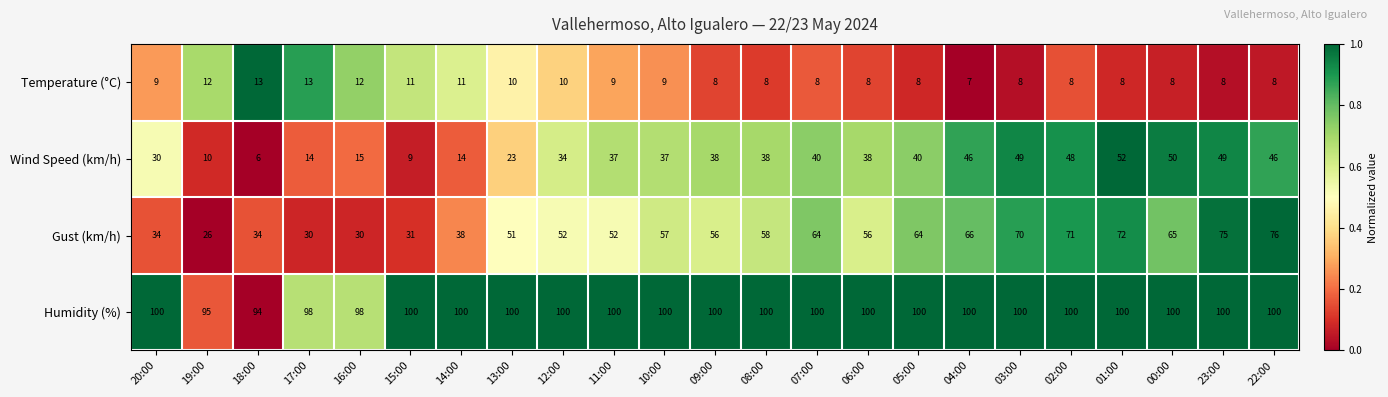

Which category has the highest value in the Wind Speed (km/h) series?

01:00